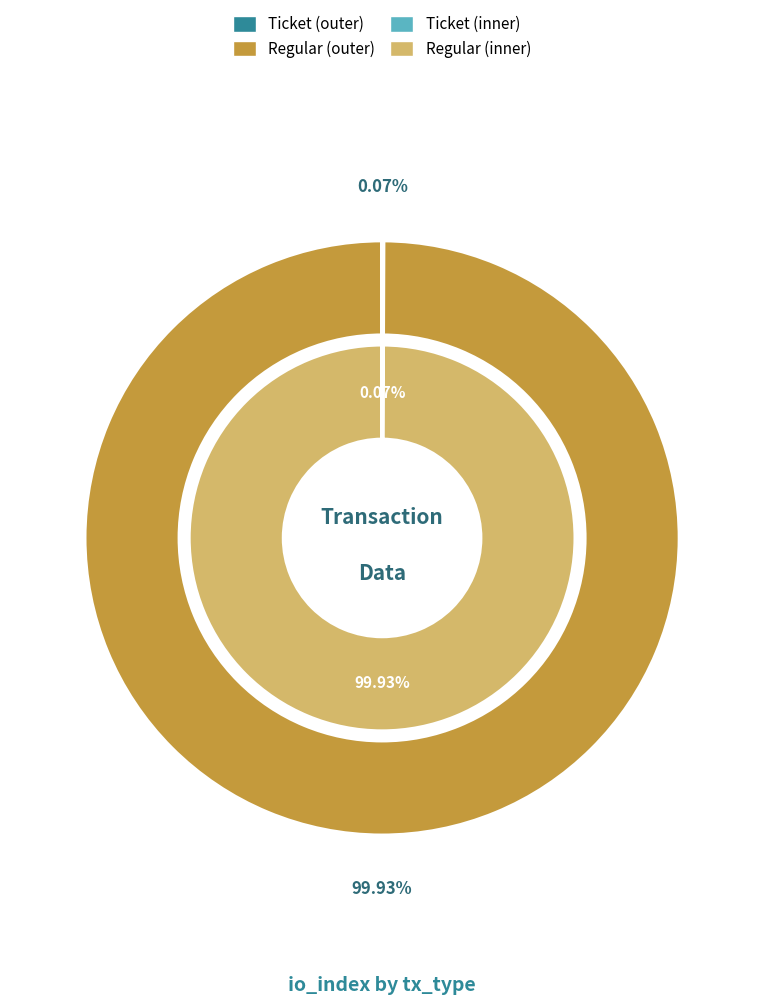

Which series changed the most between Ticket and Regular?

outer